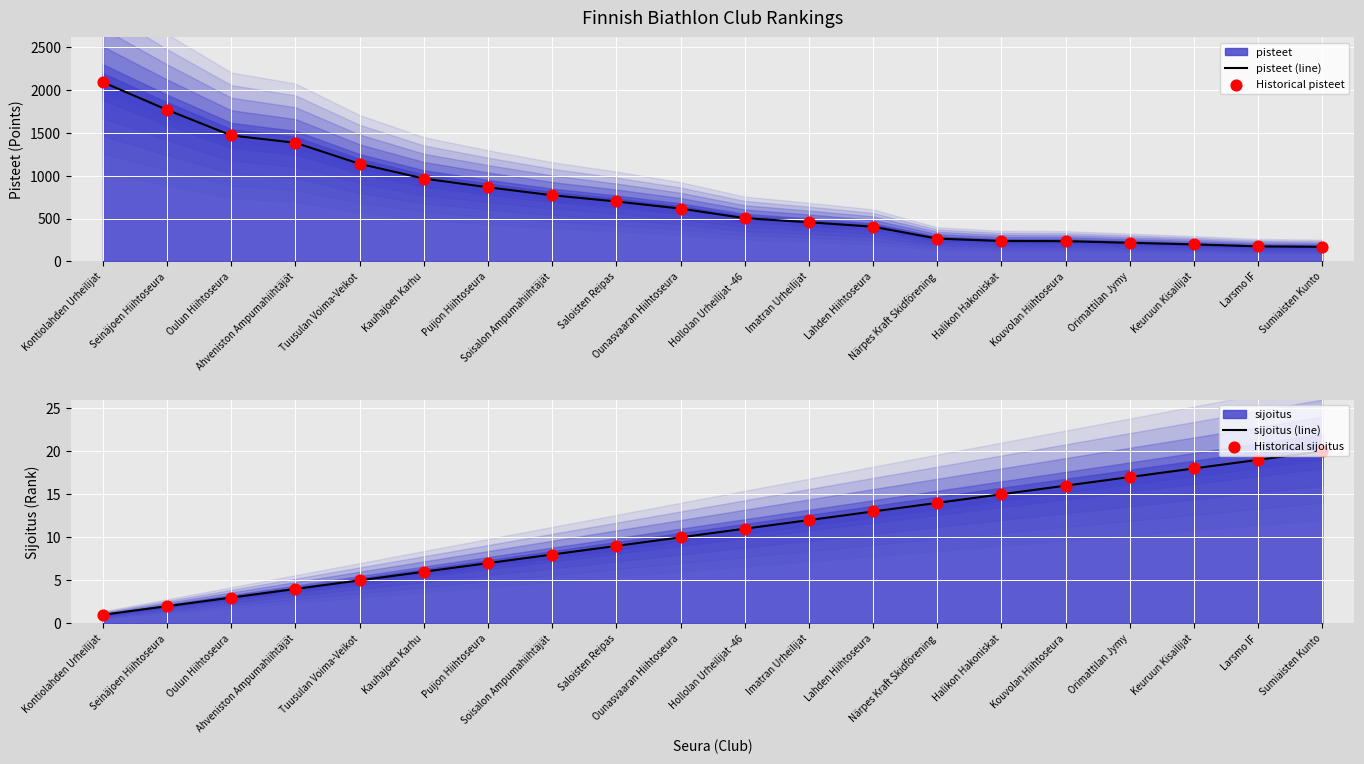

What is the total value across all series at Orimattilan Jymy?

466